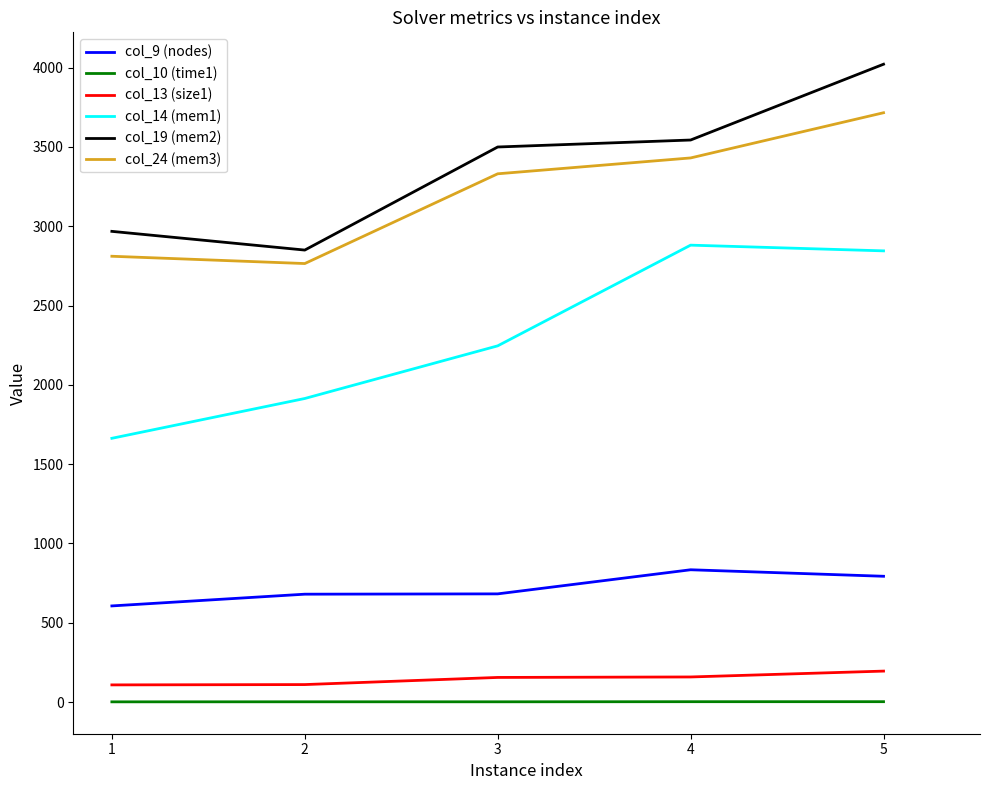

List the series in order of their peak value, lowest first.

col_10 (time1), col_13 (size1), col_9 (nodes), col_14 (mem1), col_24 (mem3), col_19 (mem2)